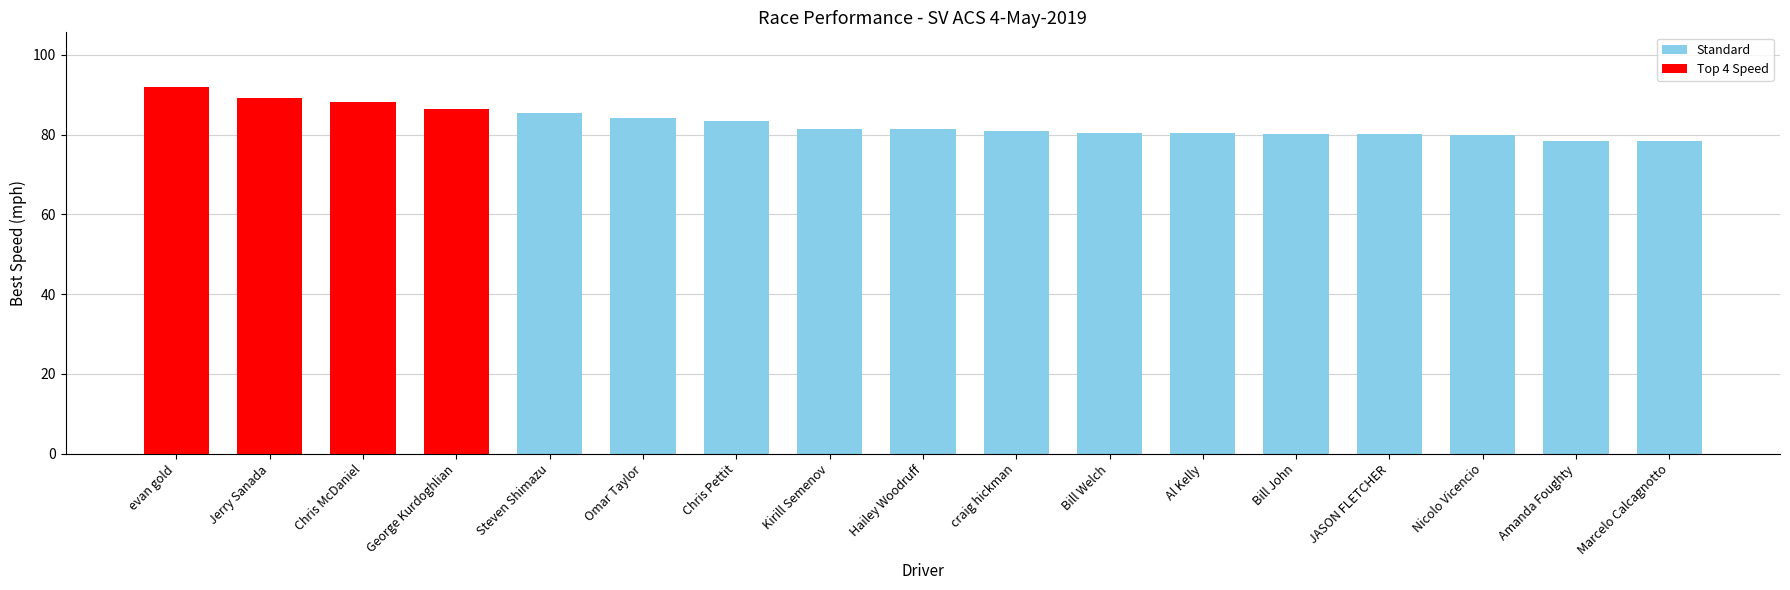

Are the bars horizontal?

No